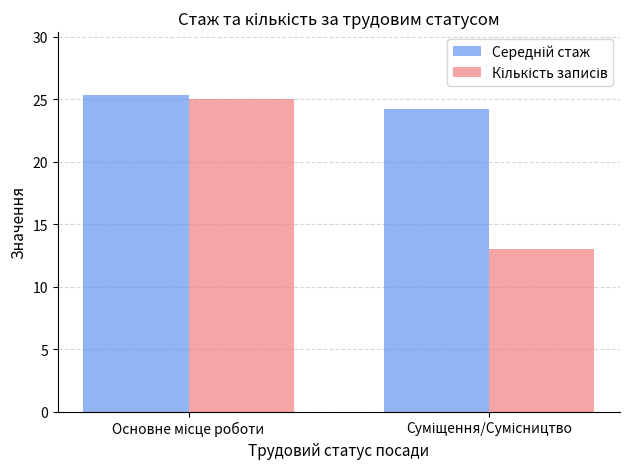

What is the smallest value displayed?

13.0